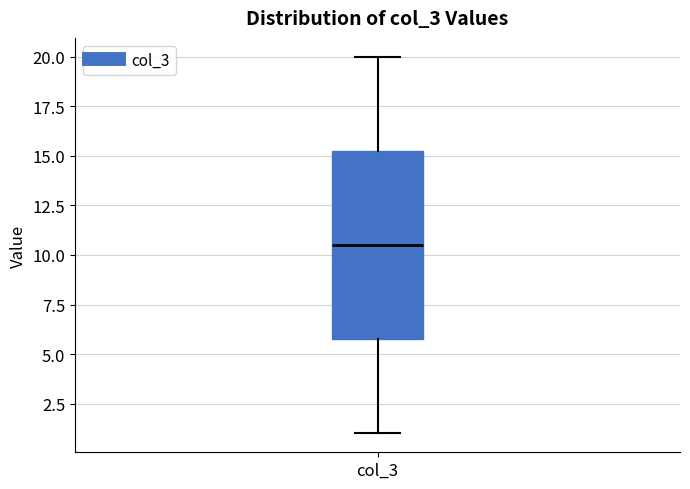

Read this box plot against the y-axis: the position of the median line, the range covered by the box, and the ends of both whiskers. The values are not printed on the chart, so give them approximately, as read against the axis.

median 10.5, box 6.0 to 15.5, whiskers 1.0 to 20.0